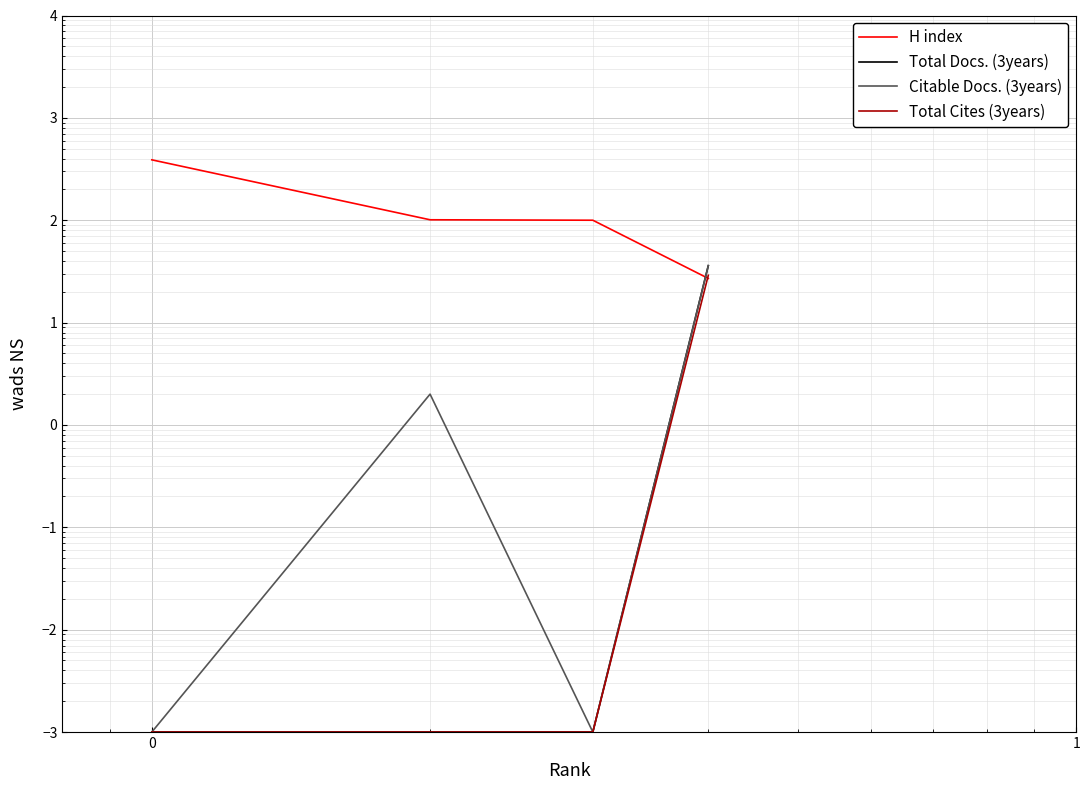

What are all the series names shown in the legend?

H index, Total Docs. (3years), Citable Docs. (3years), Total Cites (3years)